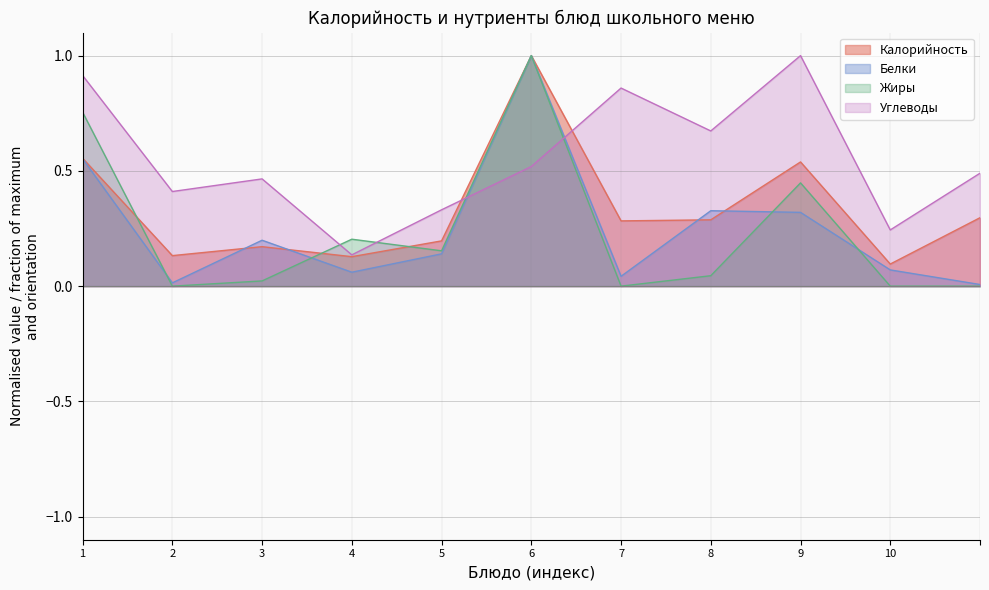

At which label does Калорийность reach its minimum?

10